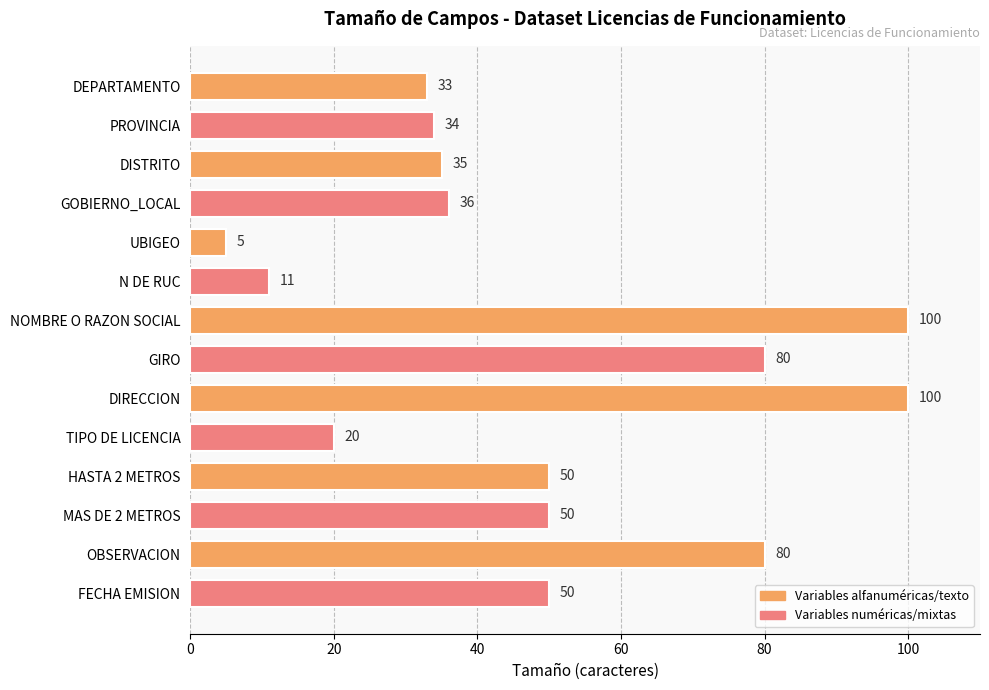

Approximately how many times larger is the value at OBSERVACION compared to MAS DE 2 METROS?

1.6